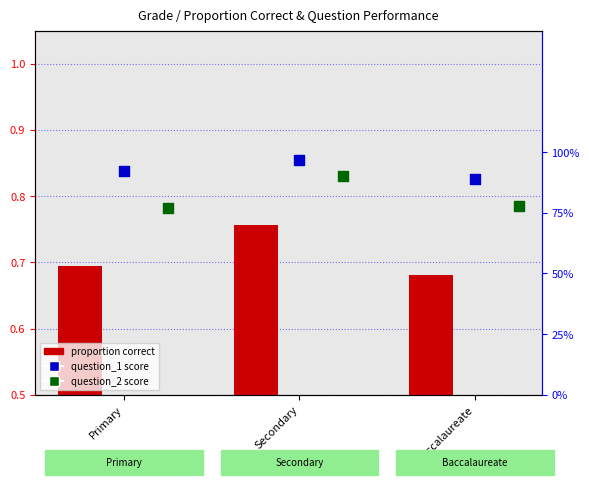

At how many categories does at least one series exceed 0?

3